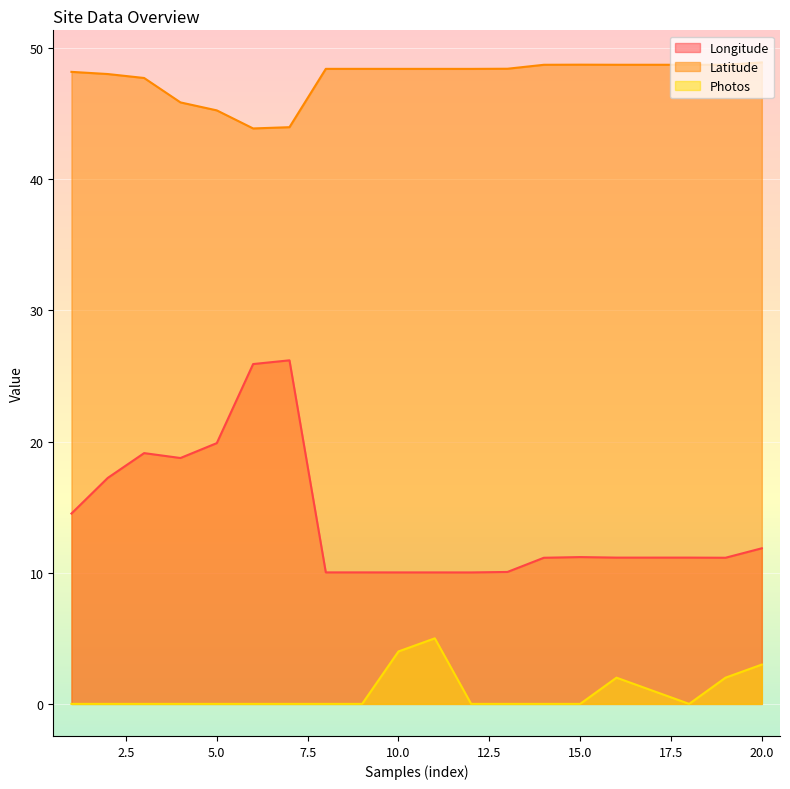

What is the difference between the maximum and minimum values in the Photos series?

5.0